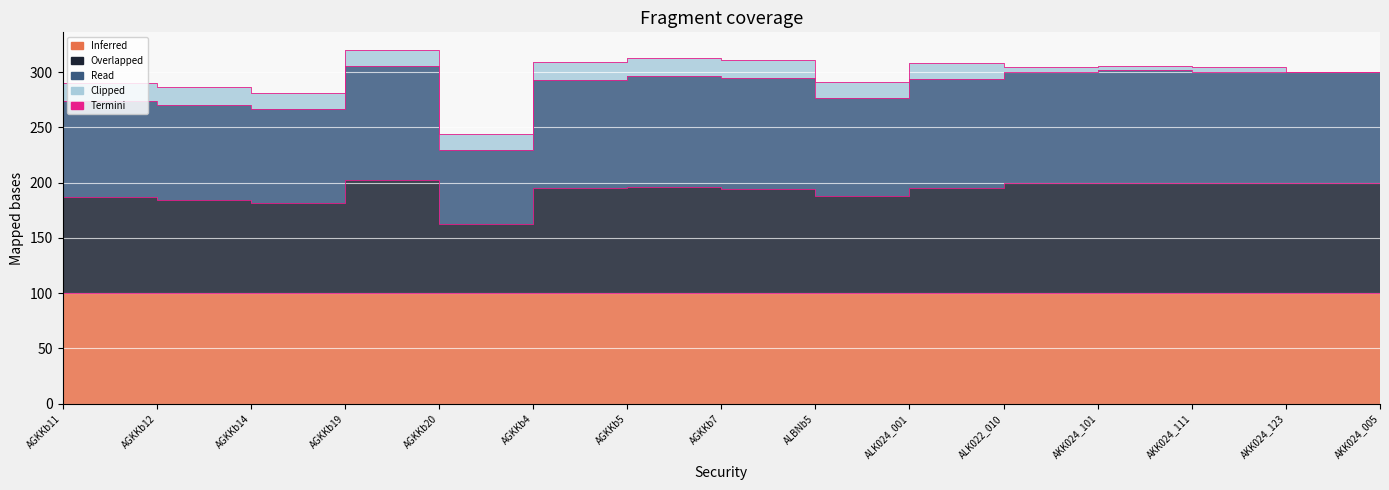

At which label does Overlapped first exceed 195?

AGKKb19